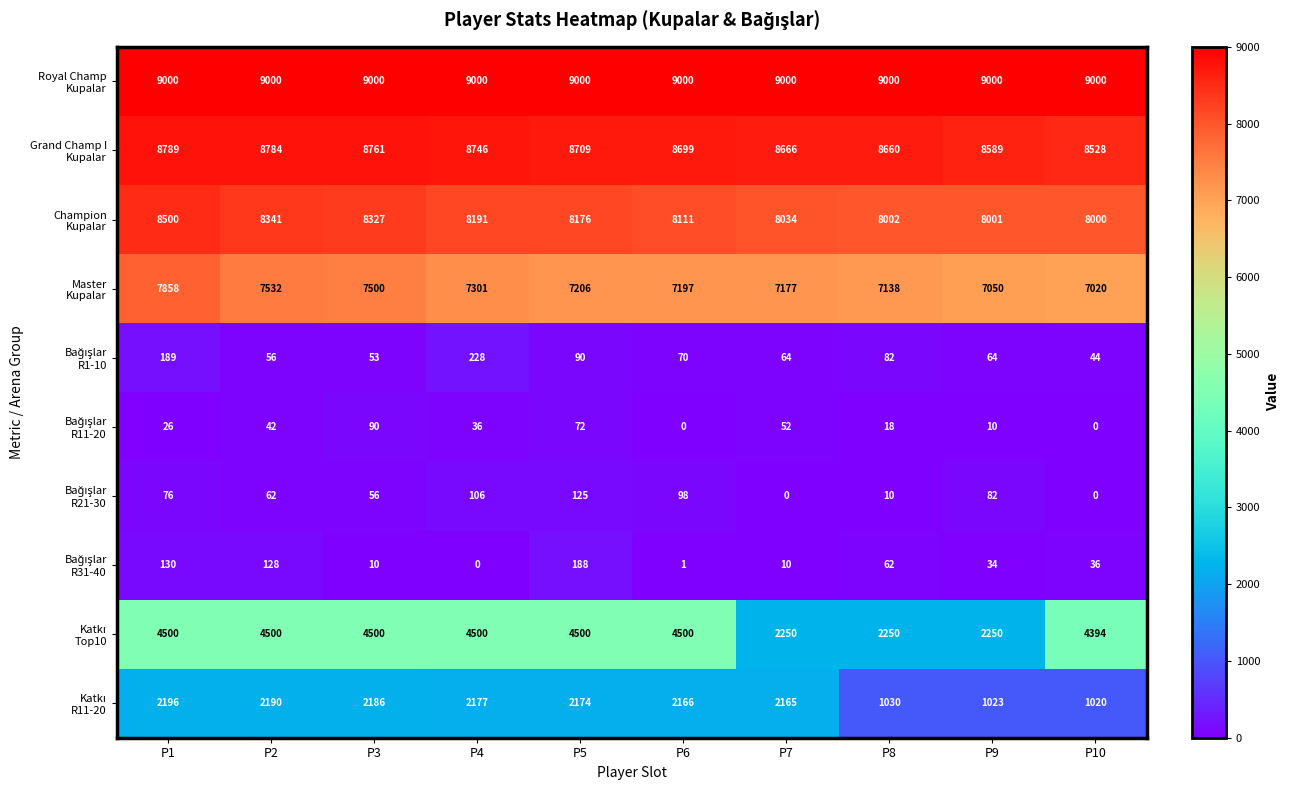

What is the maximum value shown in the chart?

9000